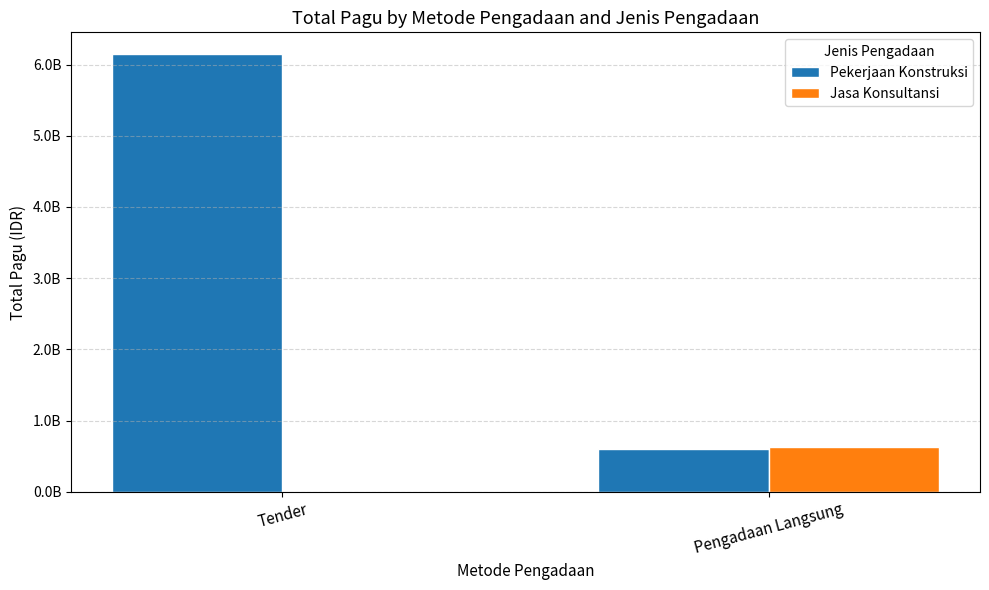

What position from the left is Pengadaan Langsung?

2